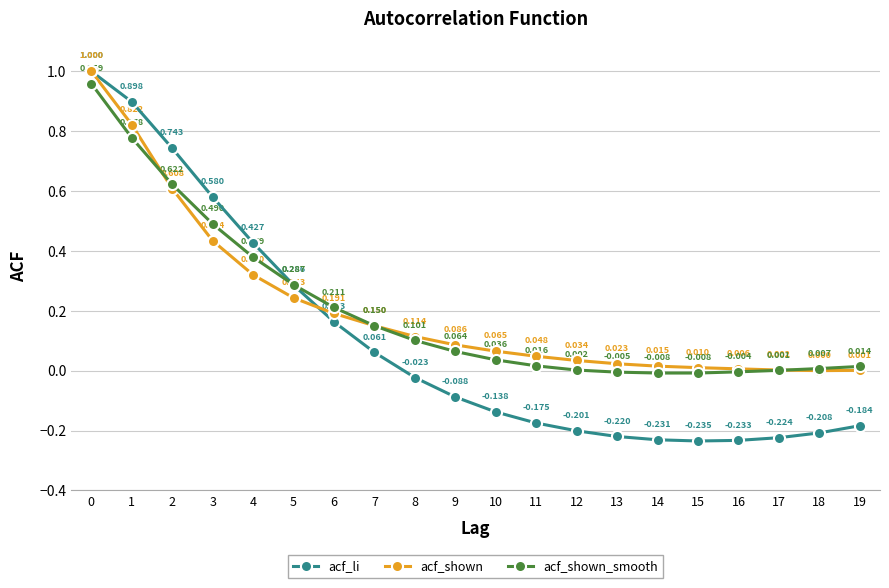

Between 0 and 13, which series saw the biggest shift?

acf_li